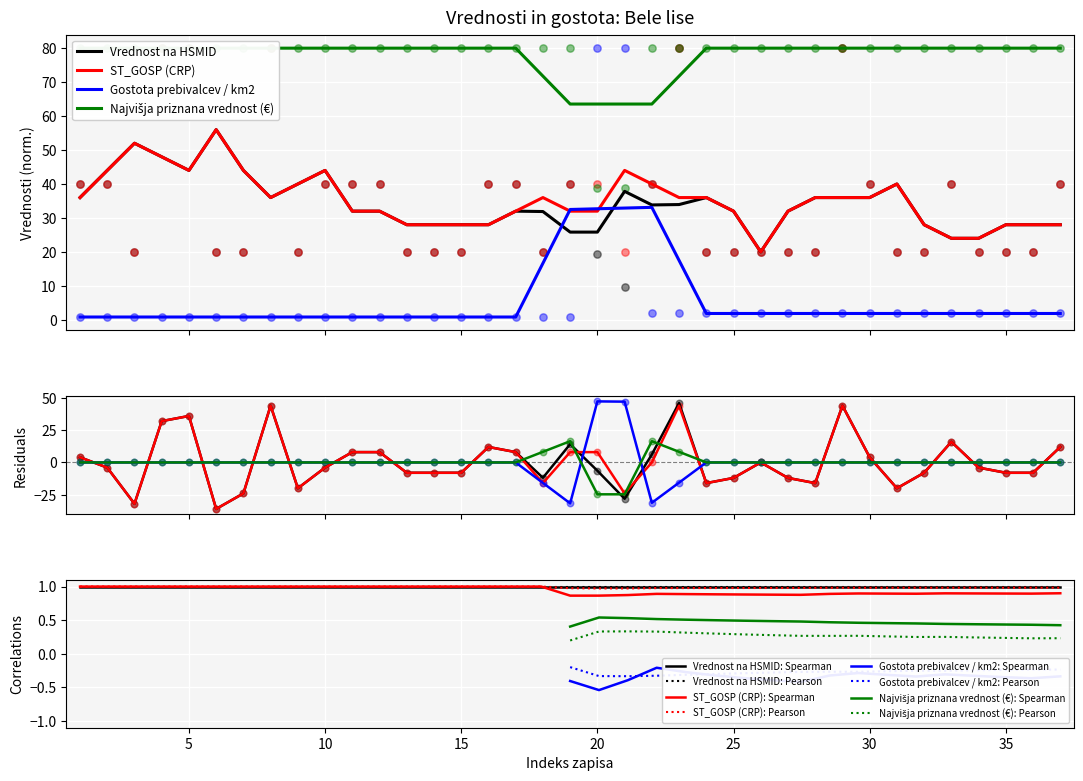

Is the value of Vrednost na HSMID at 15 greater than the value of Najvišja priznana vrednost (€) at 17?

No